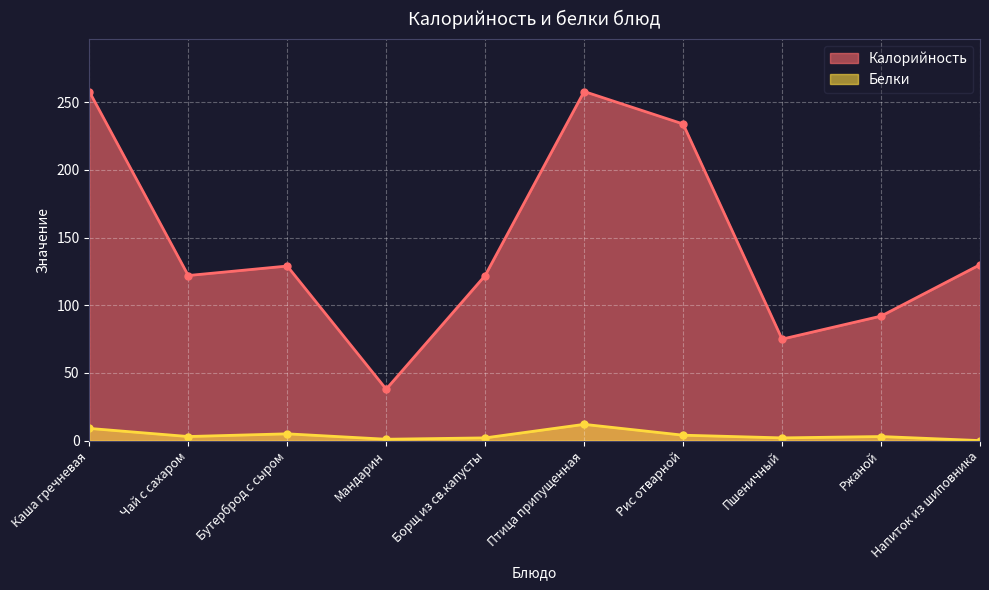

What is the approximate value of Белки at Каша гречневая, to the nearest 10?

10